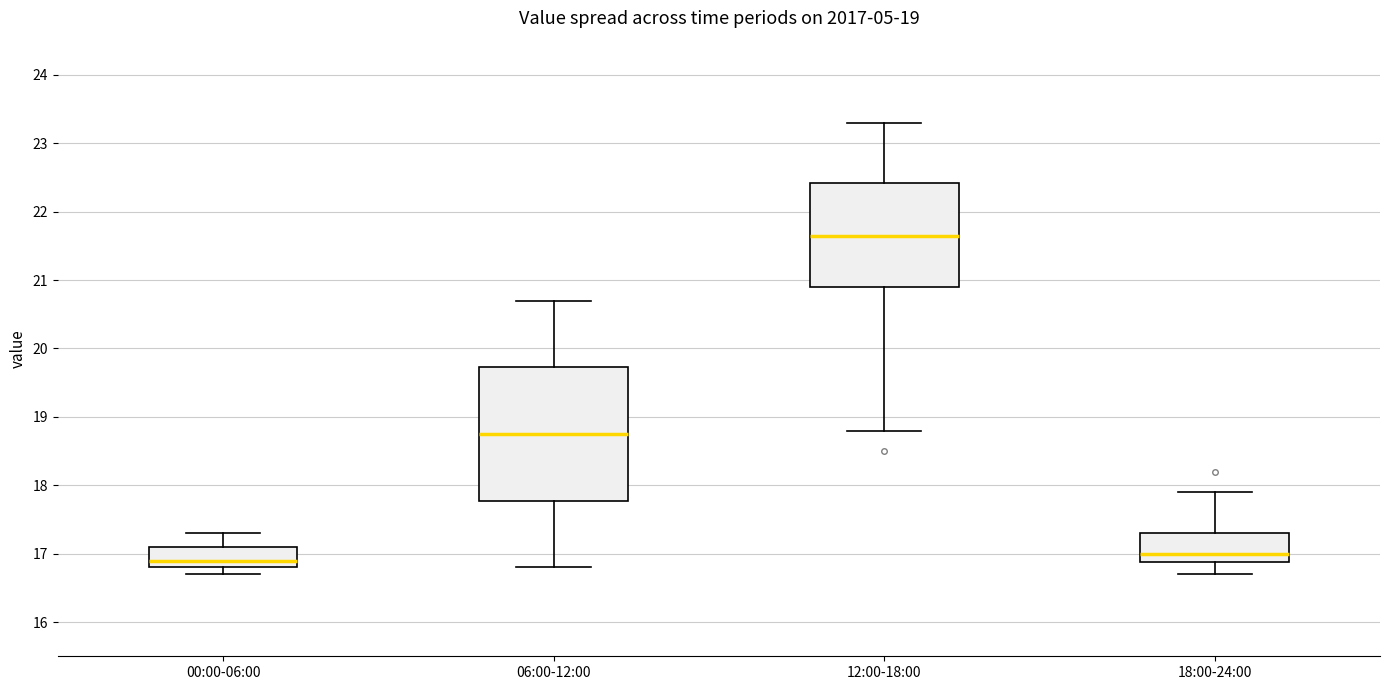

Comparing the boxes themselves (not the whiskers), which one is the tallest?

06:00-12:00